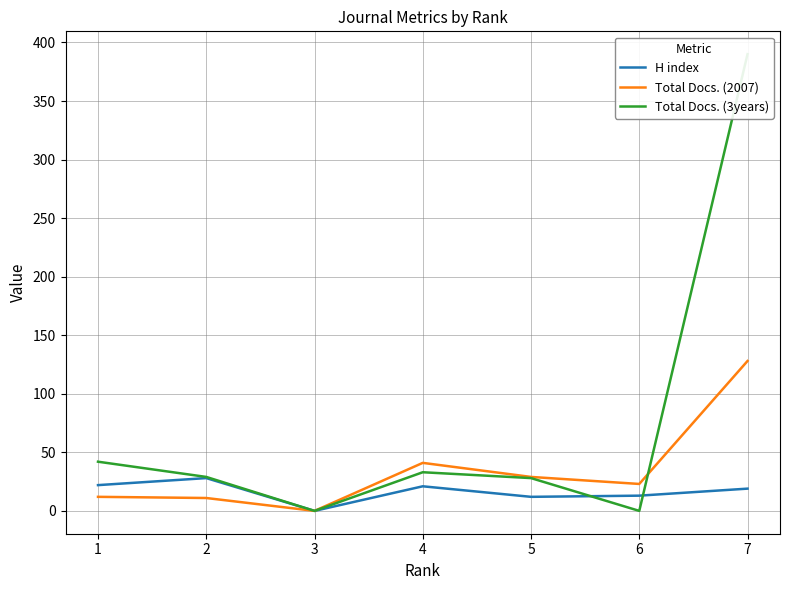

Which series has the largest total across all categories?

Total Docs. (3years)